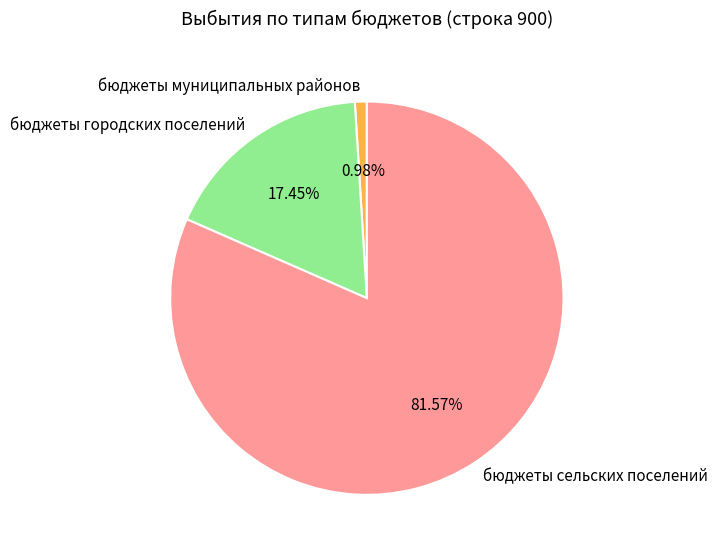

Which slice is the smallest?

бюджеты муниципальных районов